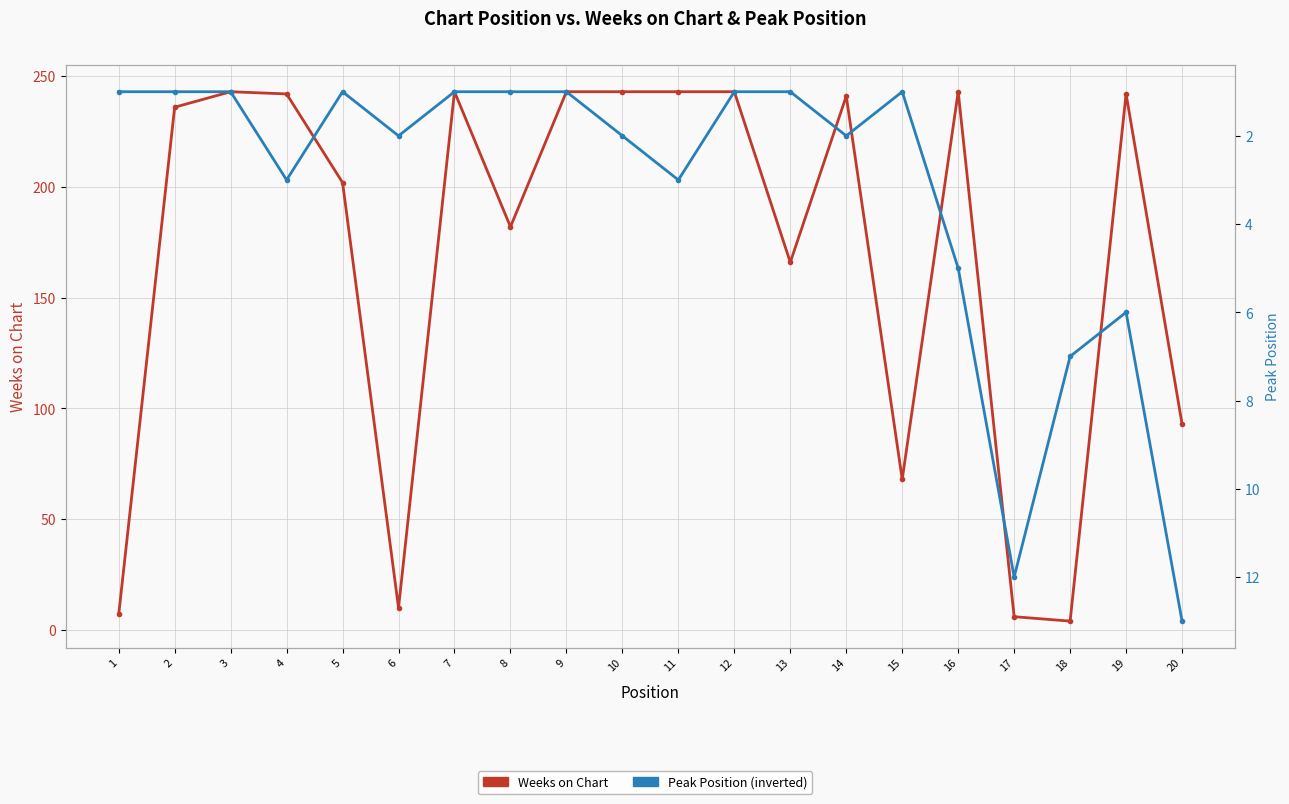

What is the difference between the maximum and minimum values in the Weeks on Chart series?

239